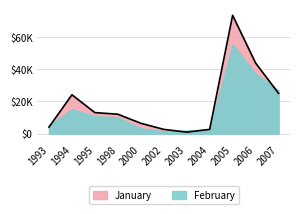

What is the sum of all values?

208769.8